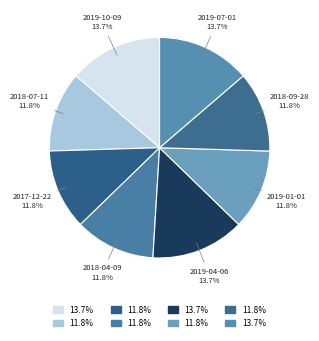

To the nearest percent, what portion does 2019-01-01 represent?

12%